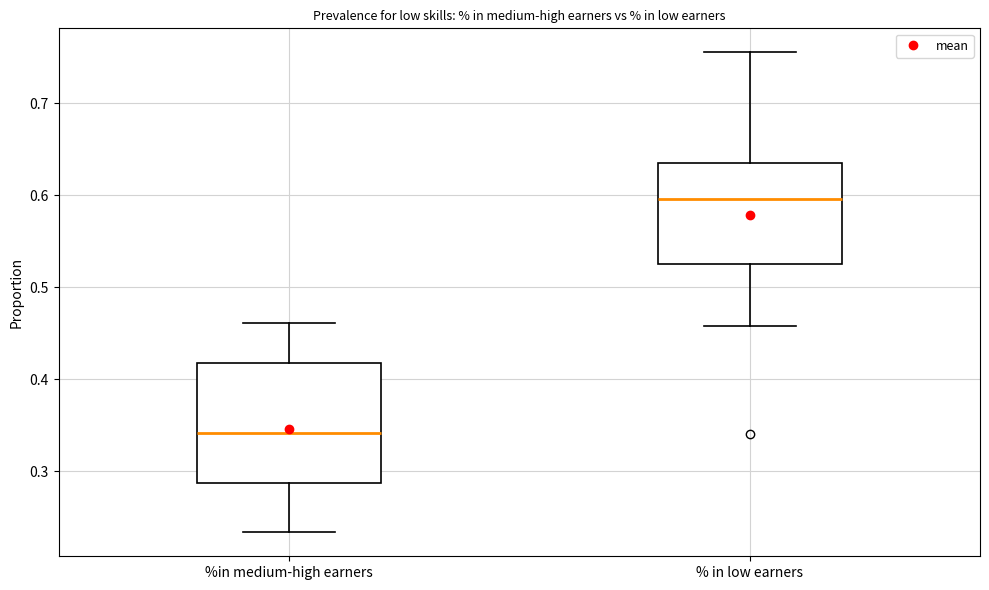

Comparing the boxes themselves (not the whiskers), which one is the tallest?

%in medium-high earners